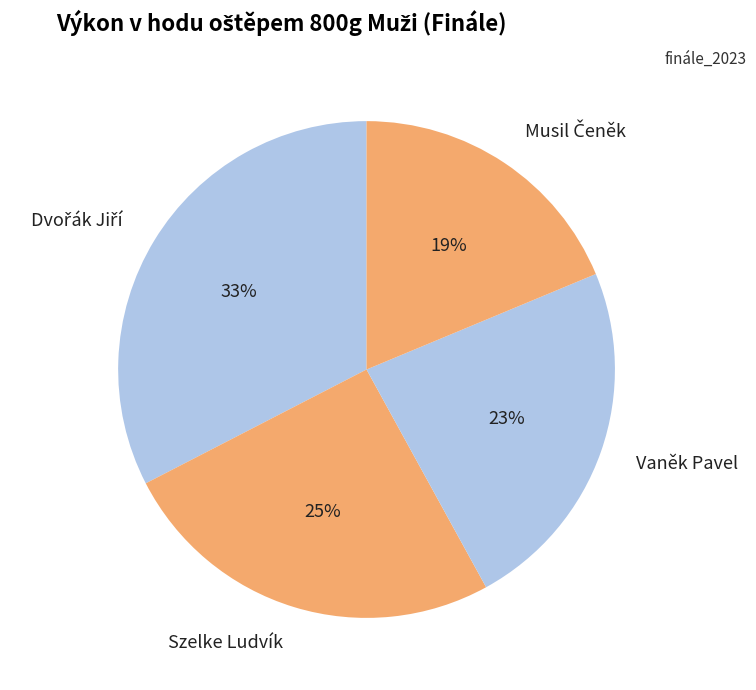

What percentage is the Vaněk Pavel slice, to the nearest percent?

23%